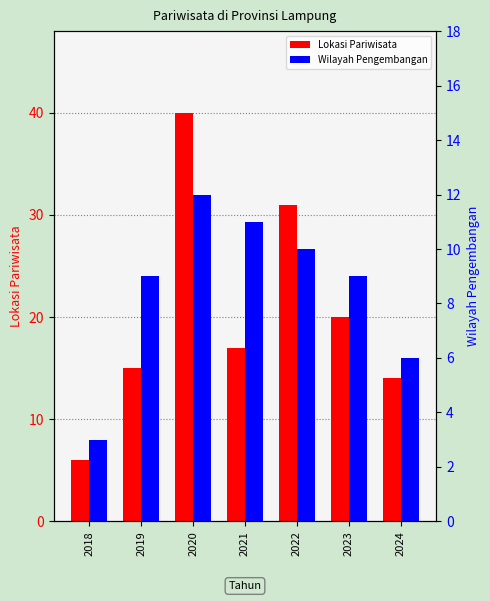

Rank the series by their maximum value, from lowest to highest.

Wilayah Pengembangan, Lokasi Pariwisata